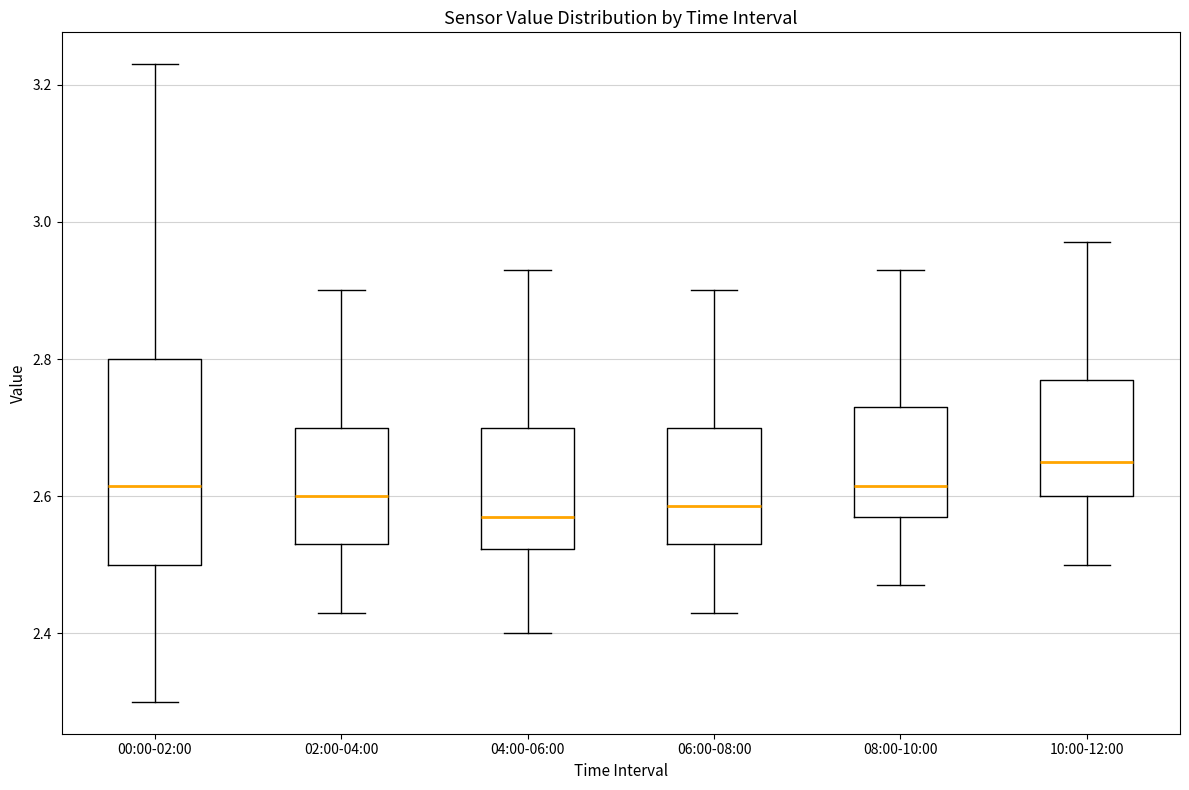

Comparing the boxes themselves (not the whiskers), which one is the tallest?

00:00-02:00